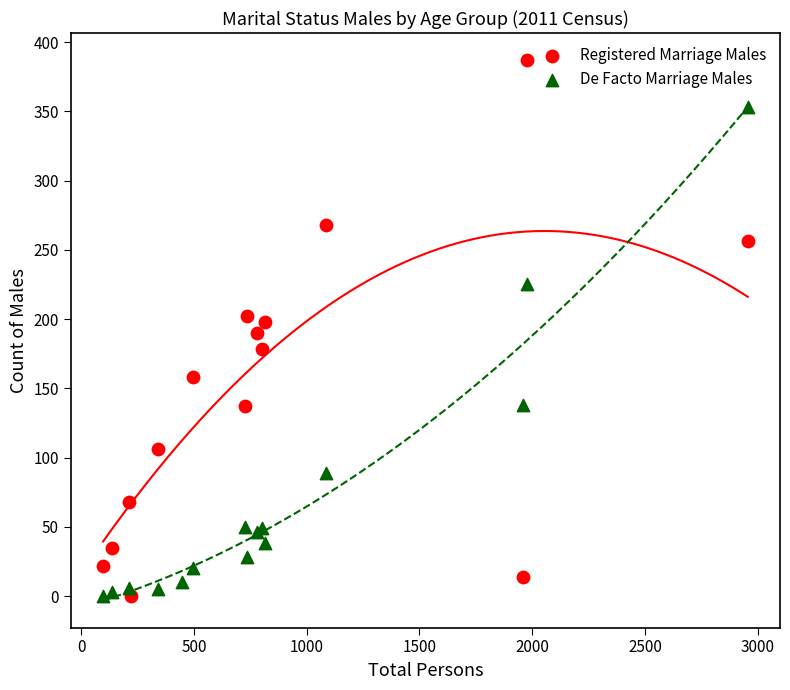

Which series reaches the maximum Y coordinate?

Registered Marriage Males